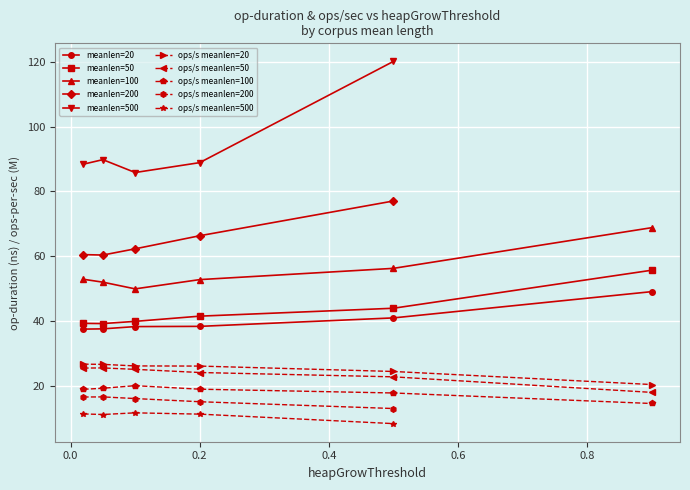

At which label is meanlen=20 closest to 43?

0.5